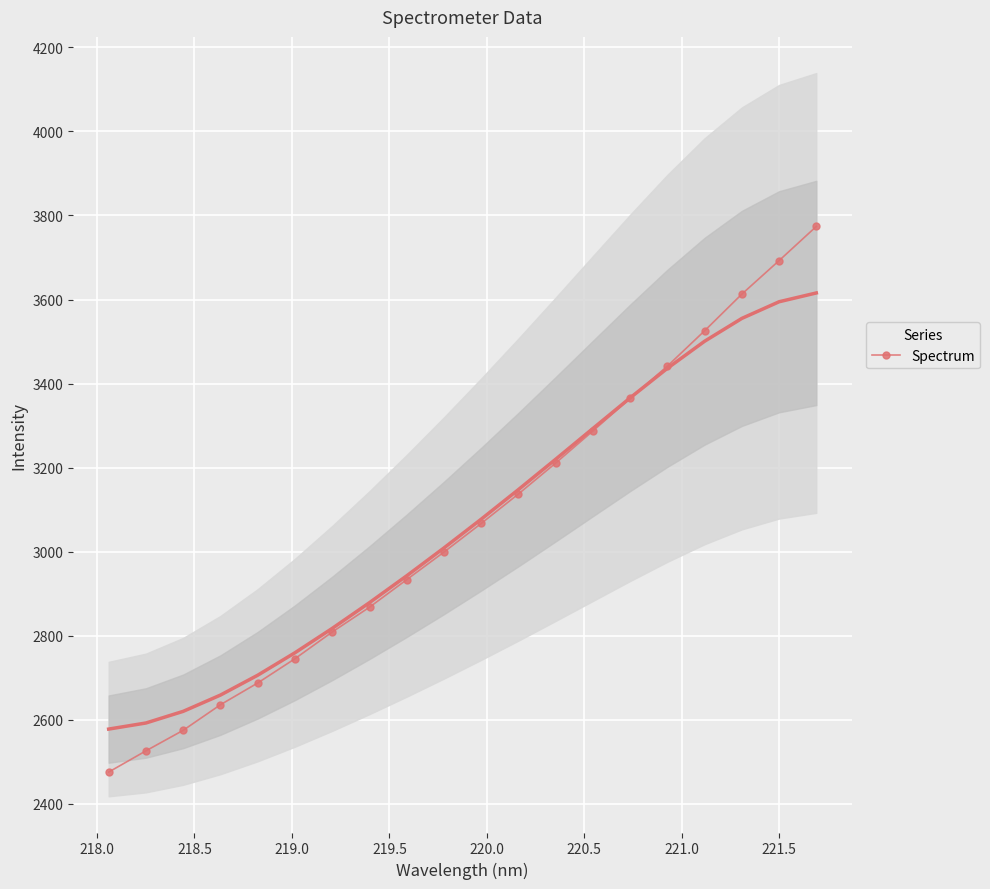

What is the value of the Spectrum point at the 19th from the left?

3692.6